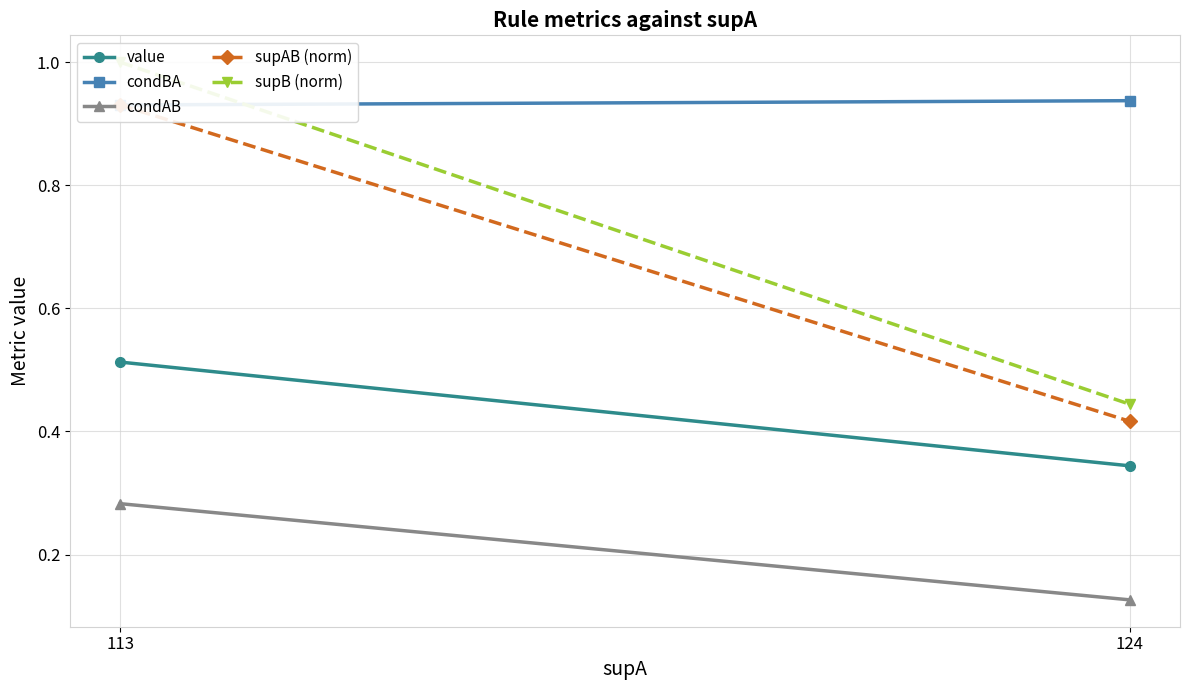

Rank the series by their maximum value, from lowest to highest.

condAB, value, supAB (norm), condBA, supB (norm)